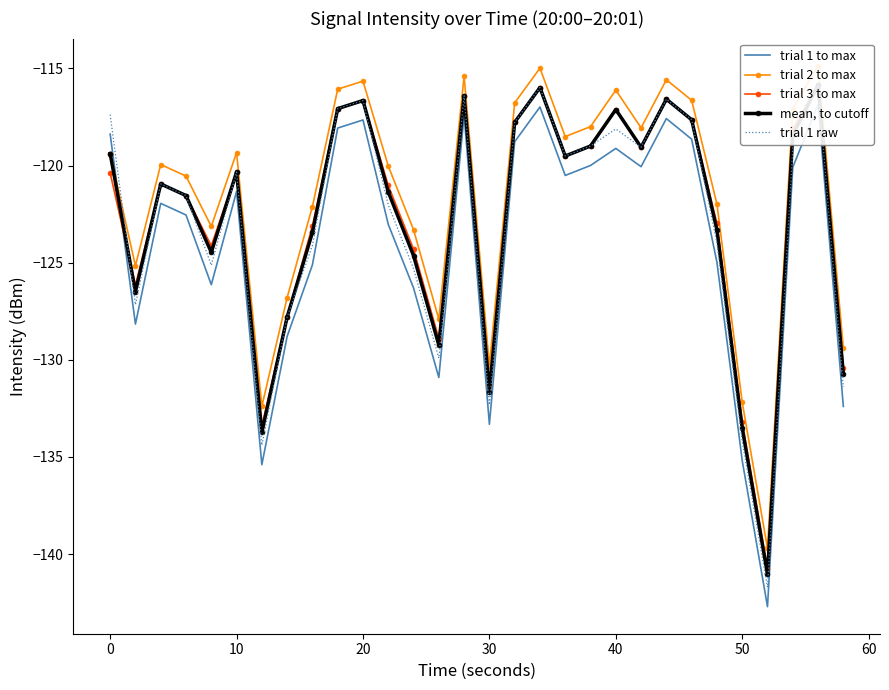

In mean, to cutoff, how many points are higher than both neighbors (excluding endpoints)?

8